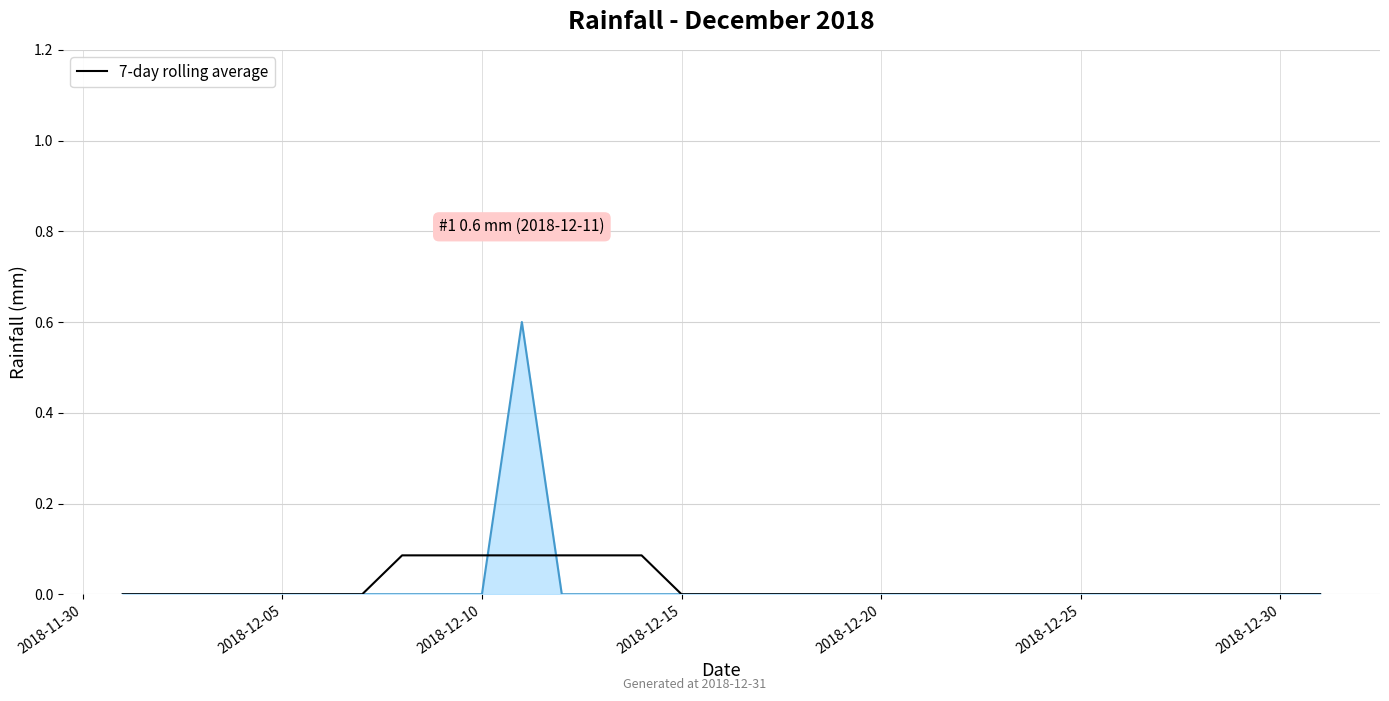

What is the greatest value displayed?

0.6